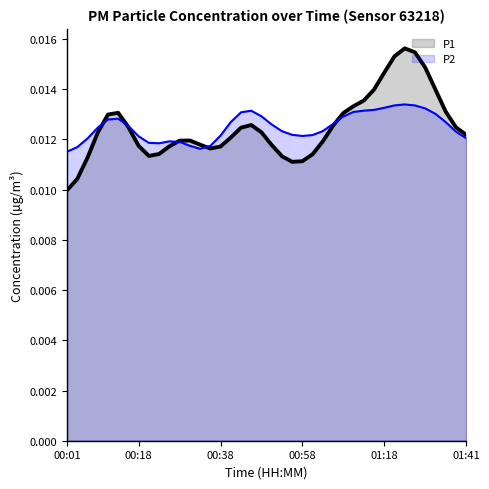

At which category does the chart reach its minimum across all series?

00:01